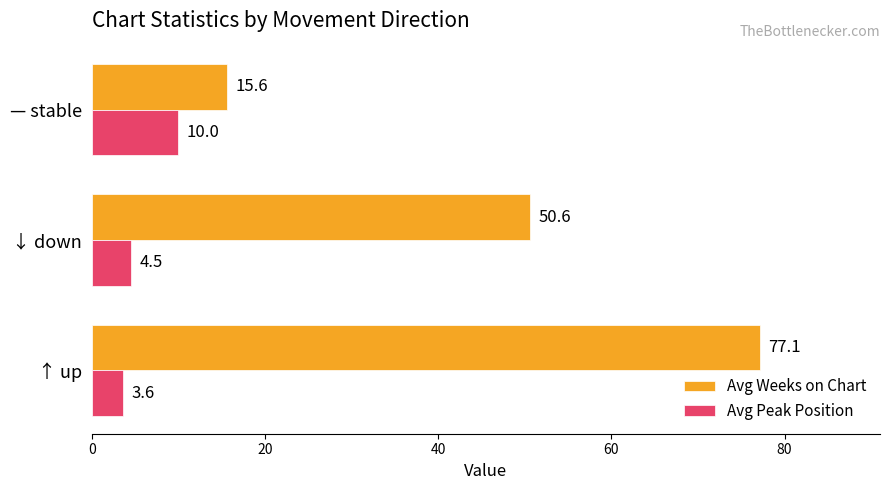

Which series has the widest spread of values?

Avg Weeks on Chart